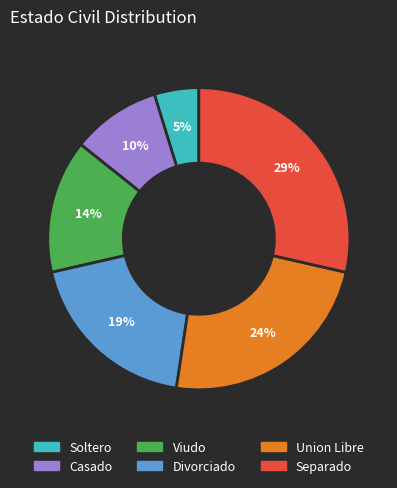

To the nearest percent, what is the average slice percentage?

17%